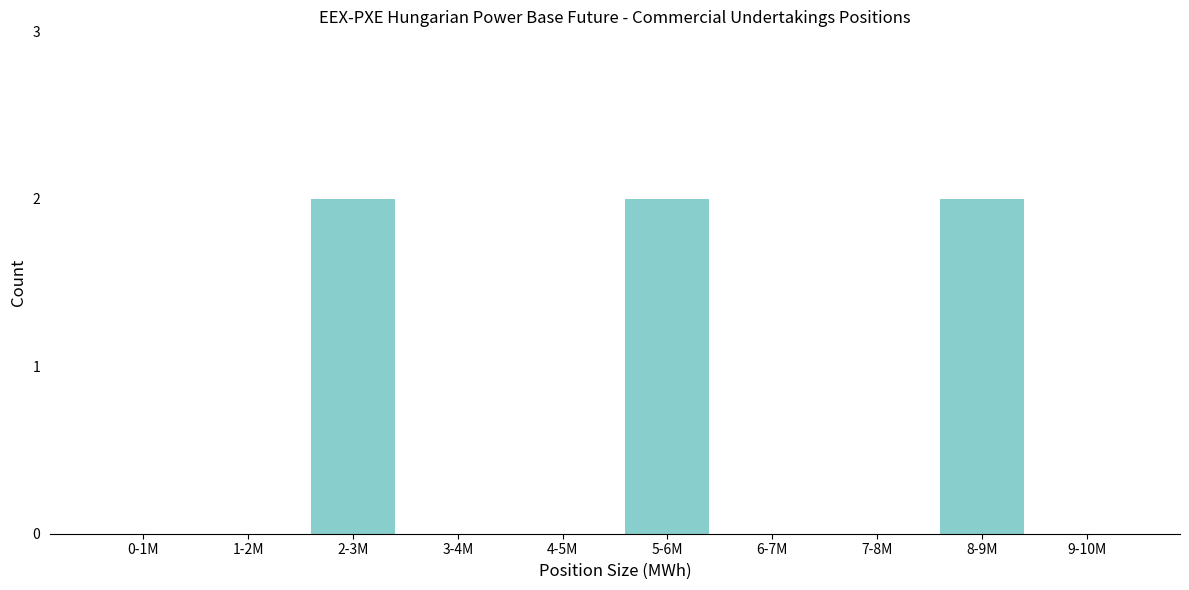

Reading left to right, extract all data points from this chart.

0-1M=0	1-2M=0	2-3M=2	3-4M=0	4-5M=0	5-6M=2	6-7M=0	7-8M=0	8-9M=2	9-10M=0